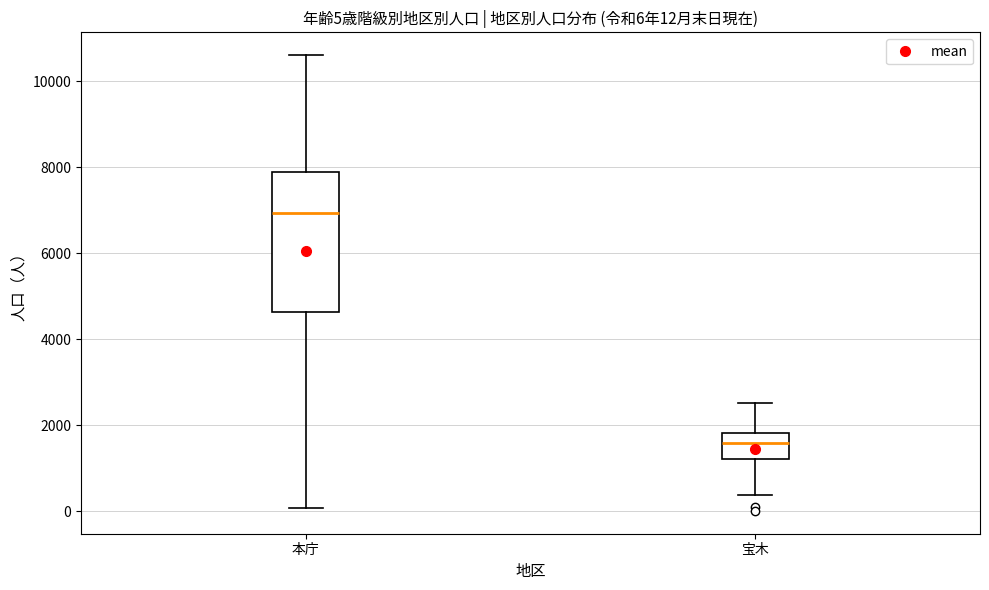

Which box's median line is the lowest?

宝木